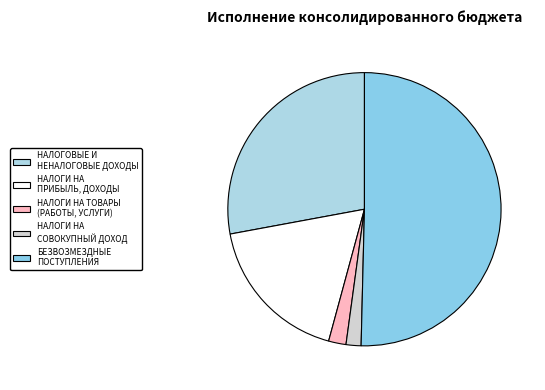

Count the number of slices in the pie.

5